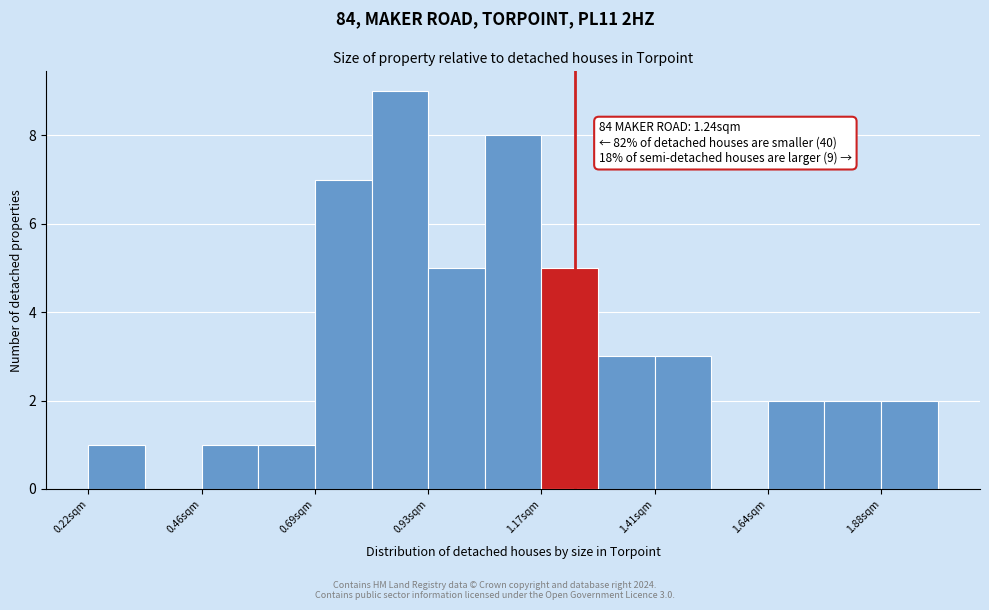

Read against the x-axis, roughly where is the centre of the tallest bar?

0.85